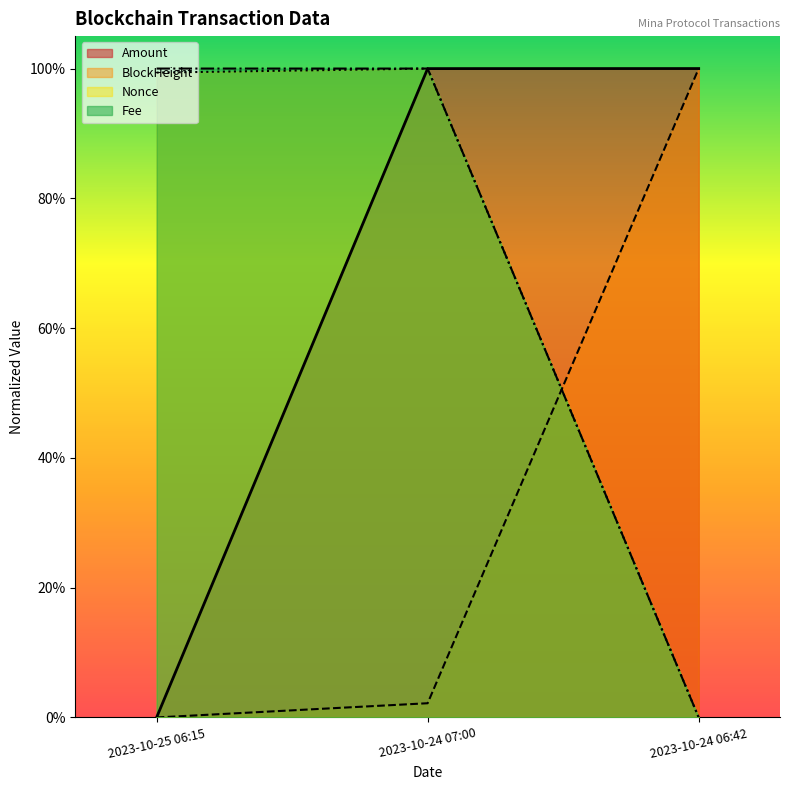

The Amount series shows 0.0 at 2023-10-25 06:15. True or false?

True